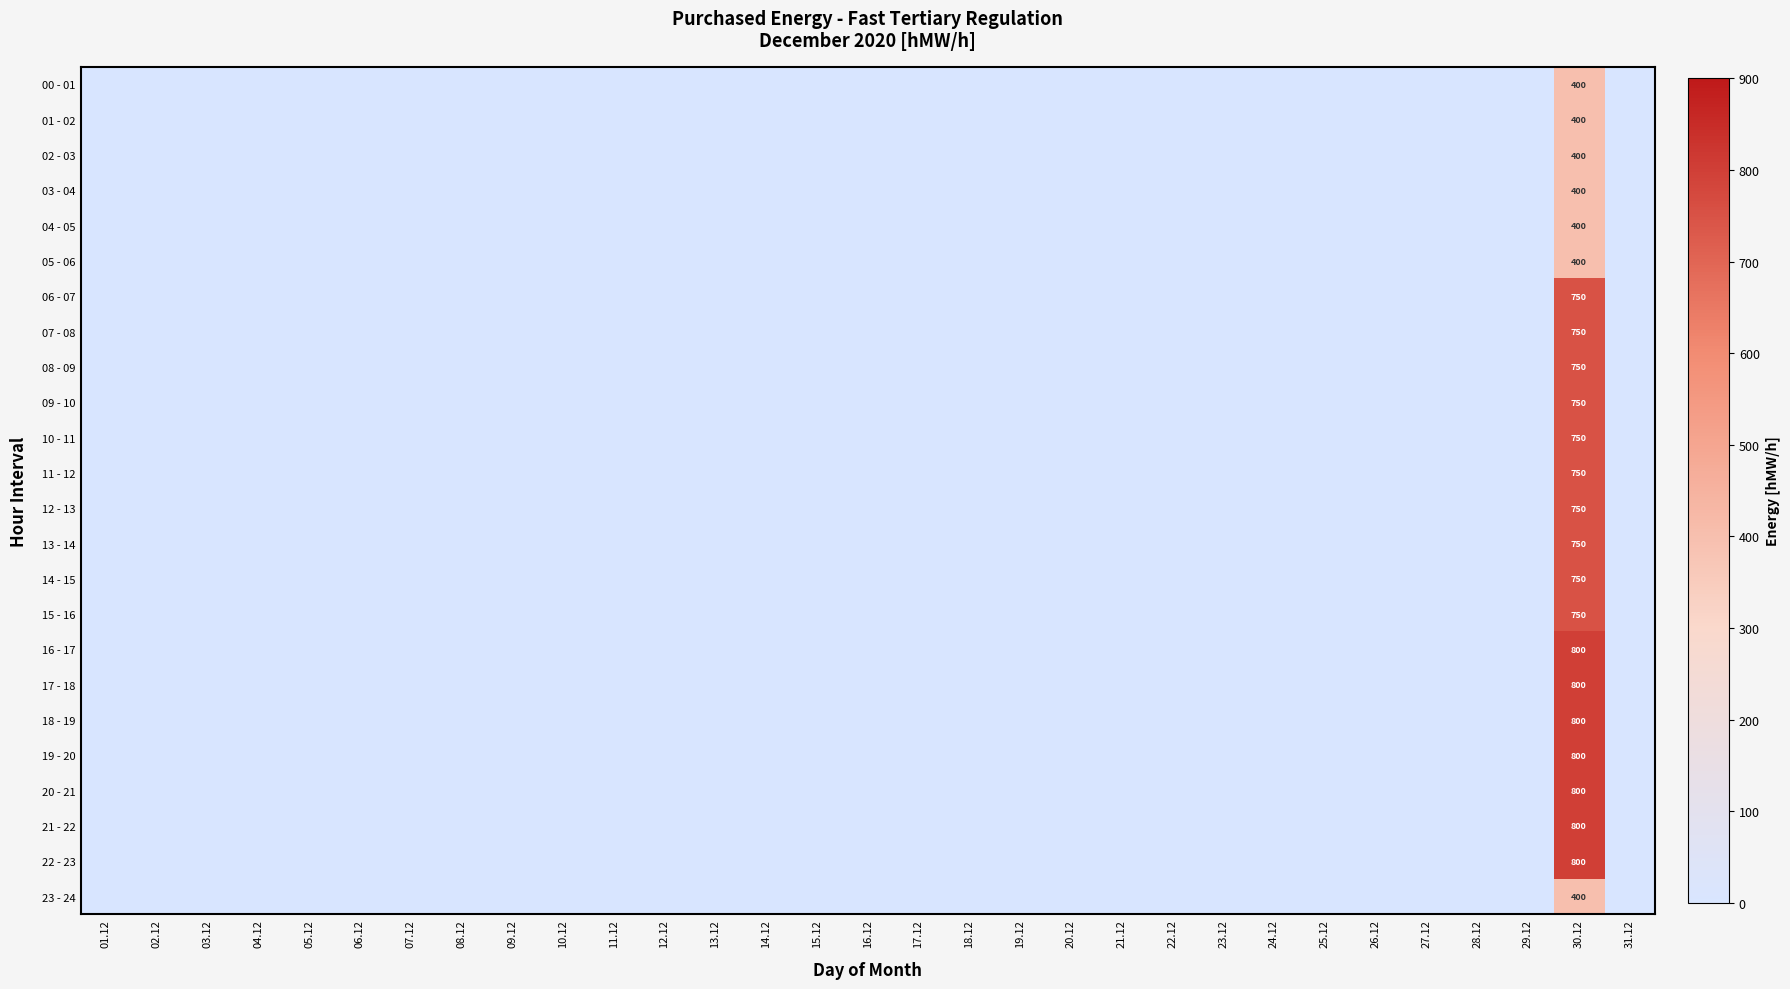

Is it true that 00 - 01 equals 701 at 30.12?

False